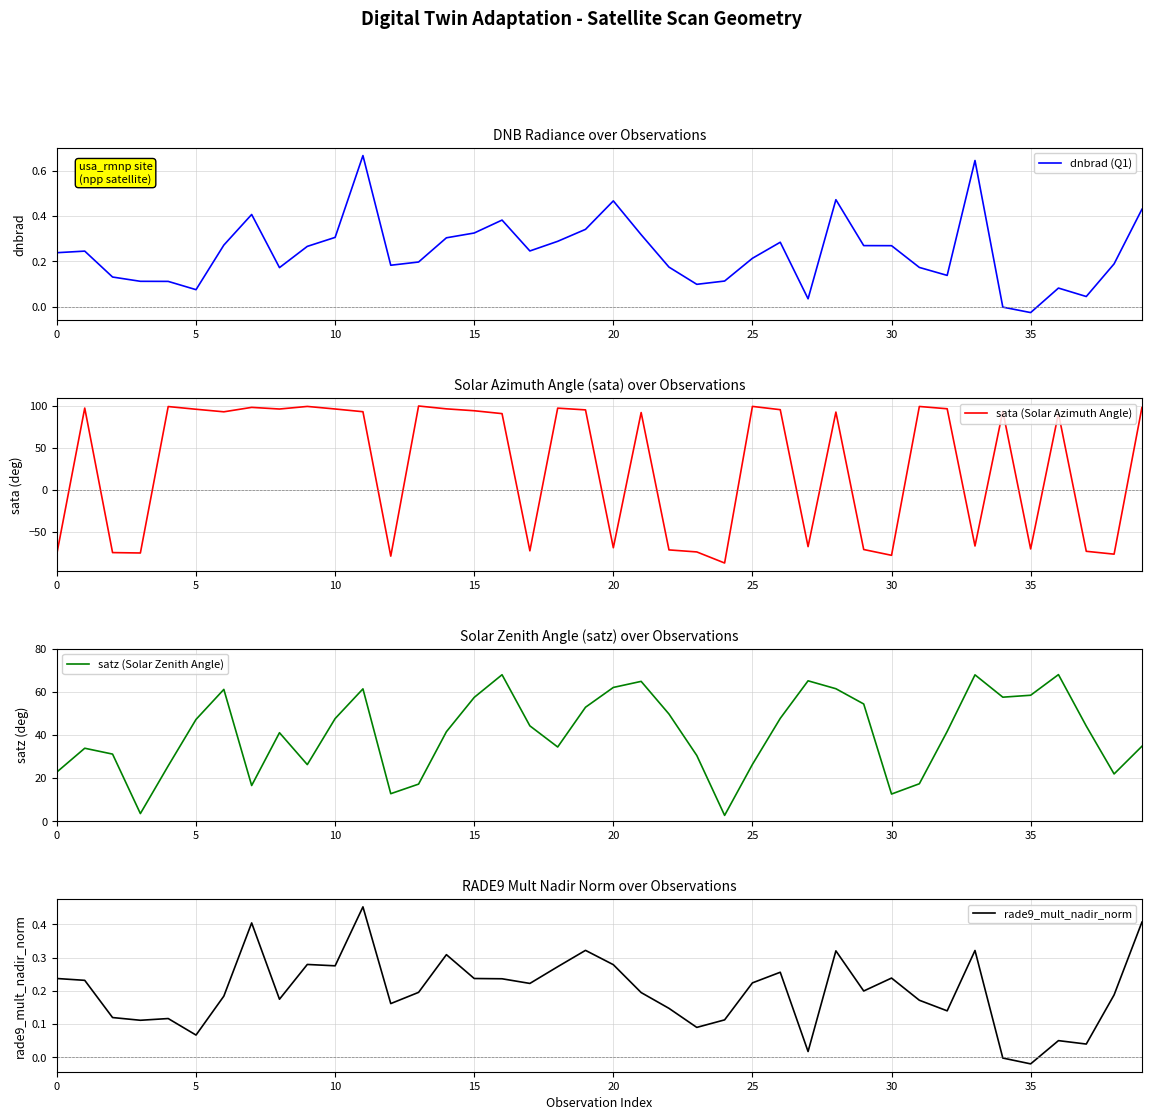

What is the total value across all series at 15?

-71.1